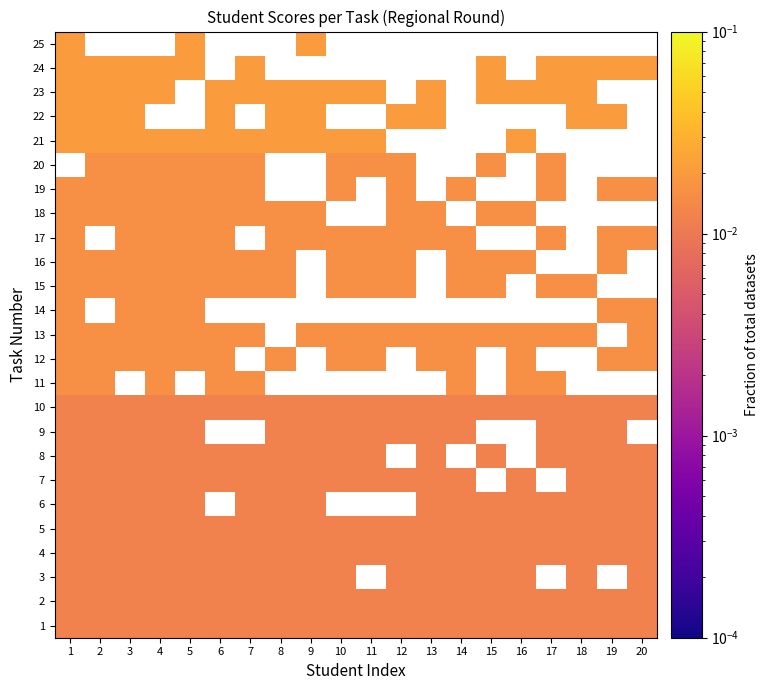

How many categories are shown in the chart?

20